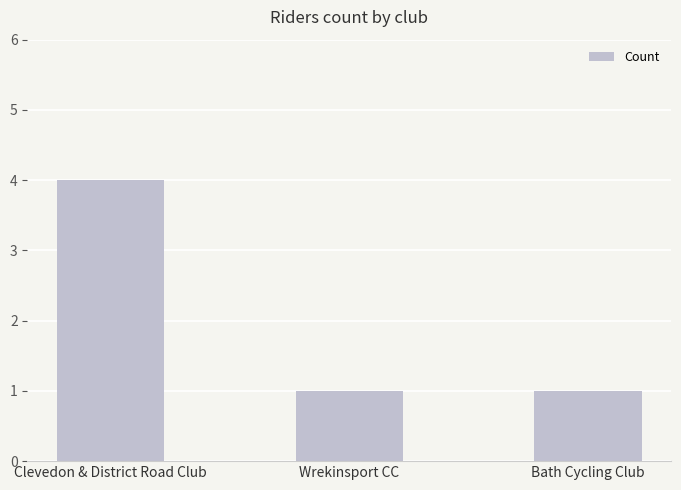

Count the number of data series in this chart.

1